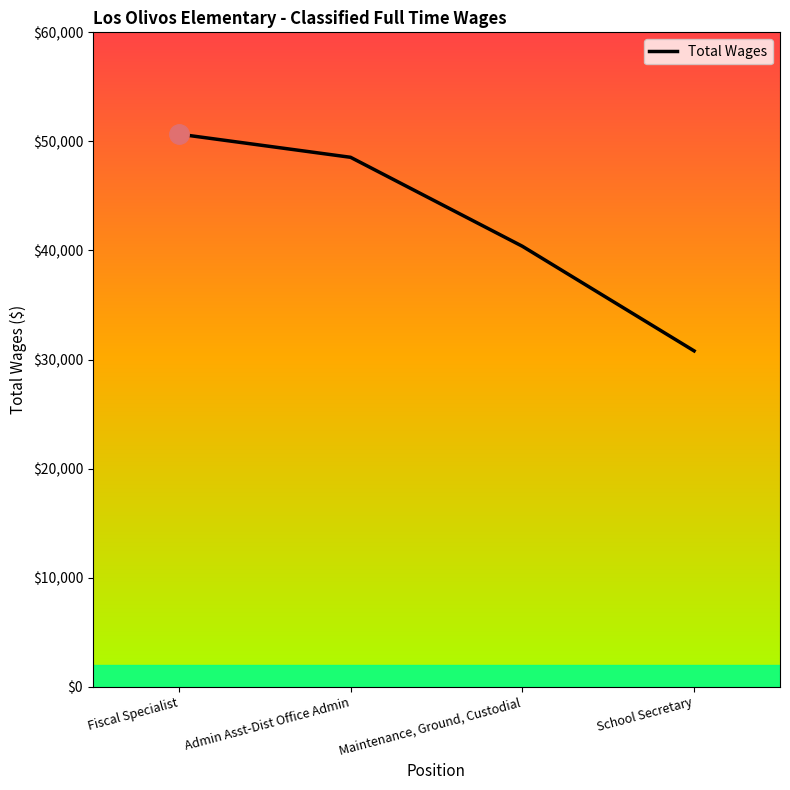

What is the smallest value displayed?

30793